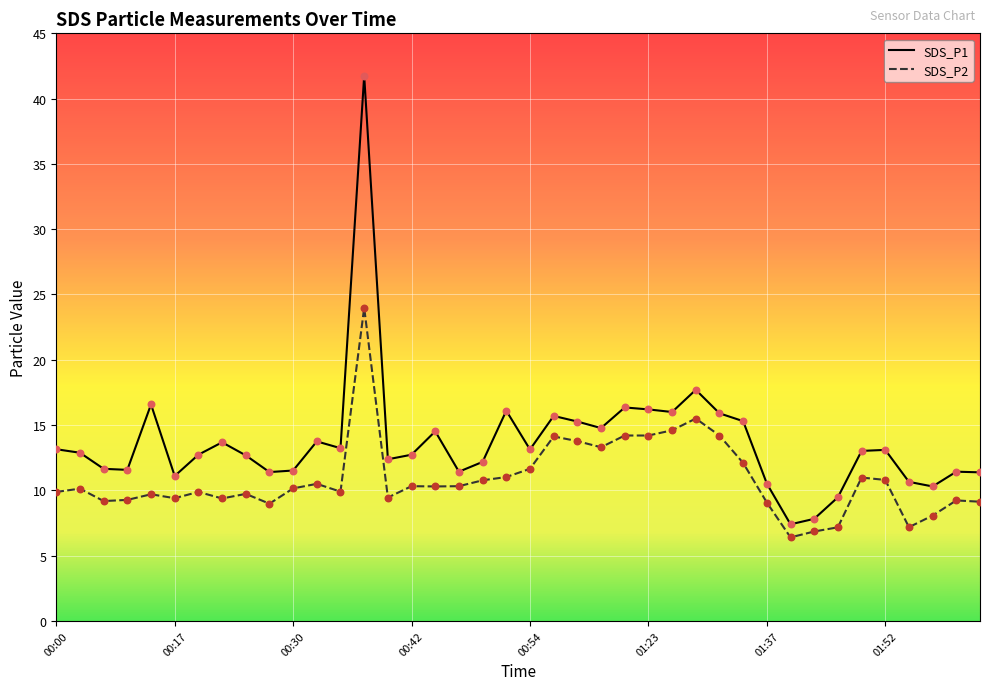

Which series has the largest total across all categories?

SDS_P1